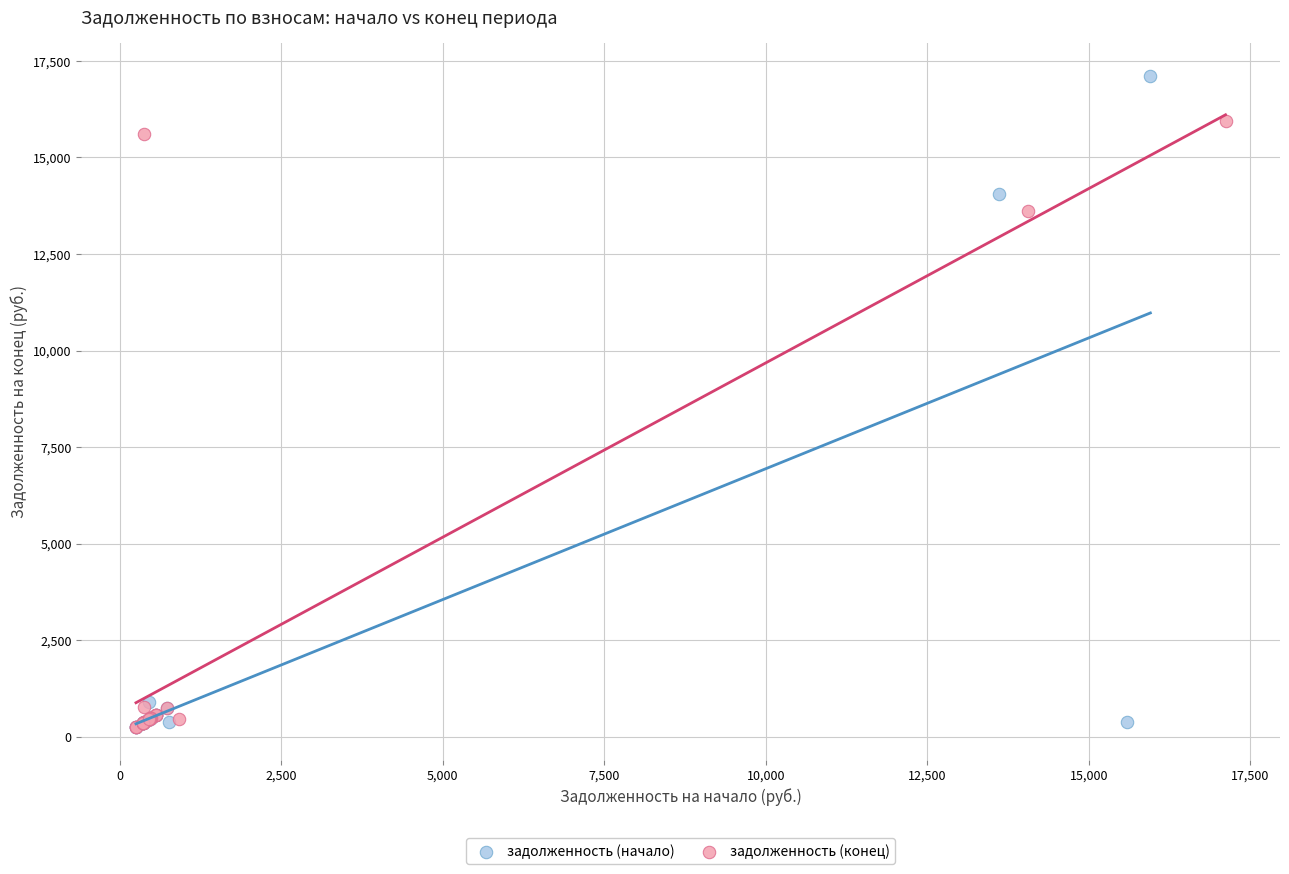

What are all the series names shown in the legend?

задолженность (начало), задолженность (конец)